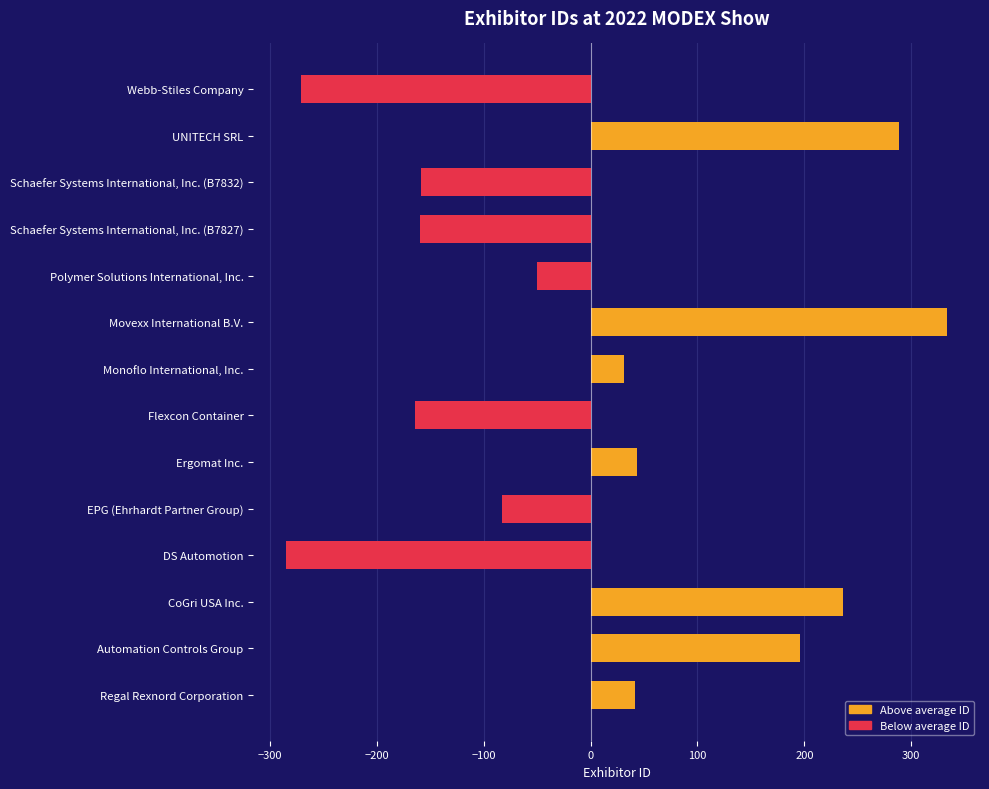

Rank the categories by value from lowest to highest.

DS Automotion, Webb-Stiles Company, Flexcon Container, Schaefer Systems International, Inc. (B7827), Schaefer Systems International, Inc. (B7832), EPG (Ehrhardt Partner Group), Polymer Solutions International, Inc., Monoflo International, Inc., Regal Rexnord Corporation, Ergomat Inc., Automation Controls Group, CoGri USA Inc., UNITECH SRL, Movexx International B.V.